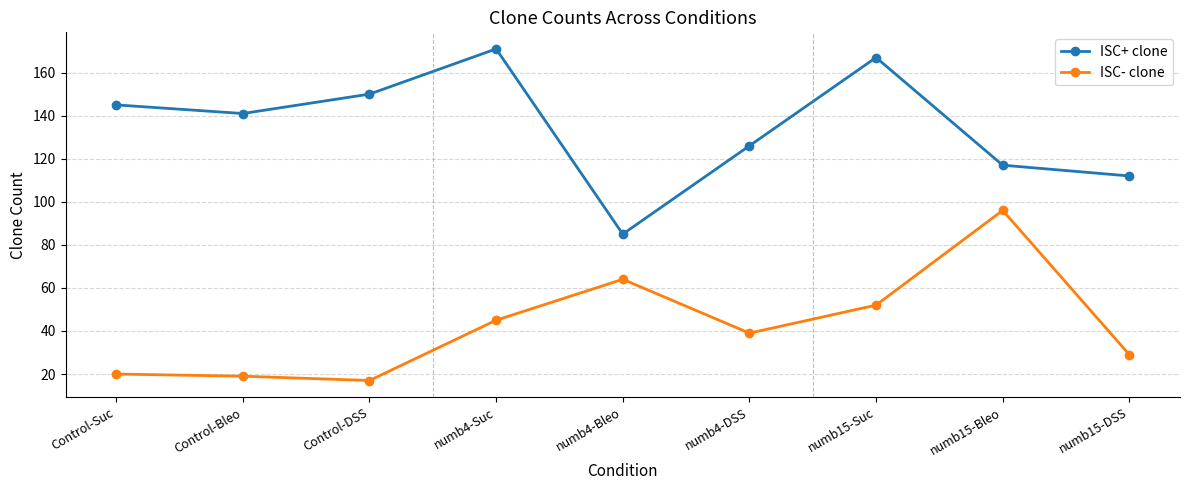

Rank the categories by ISC+ clone value from highest to lowest.

numb4-Suc, numb15-Suc, Control-DSS, Control-Suc, Control-Bleo, numb4-DSS, numb15-Bleo, numb15-DSS, numb4-Bleo